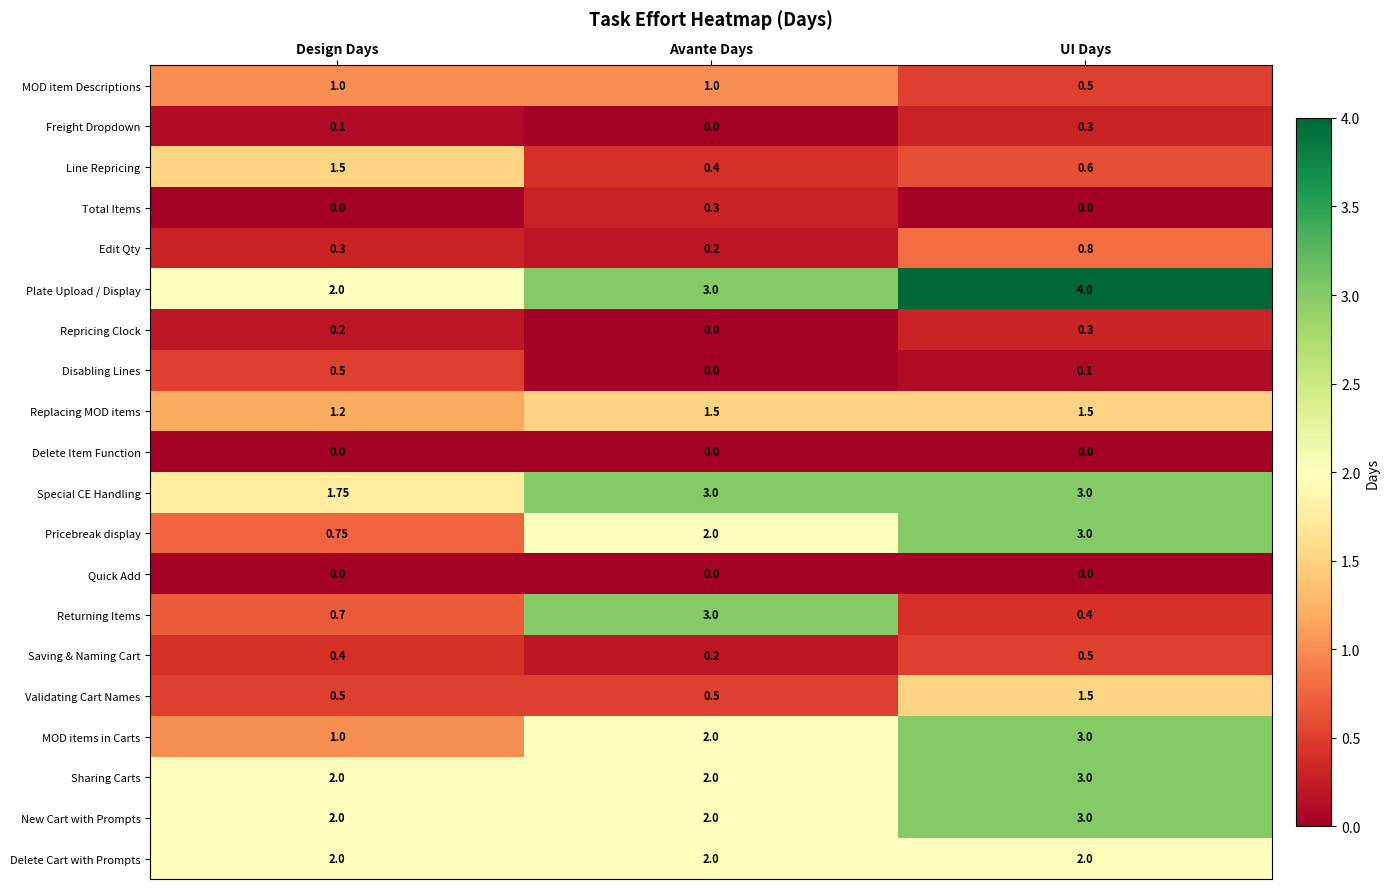

Where is MOD items in Carts nearest to the value 2?

Avante Days